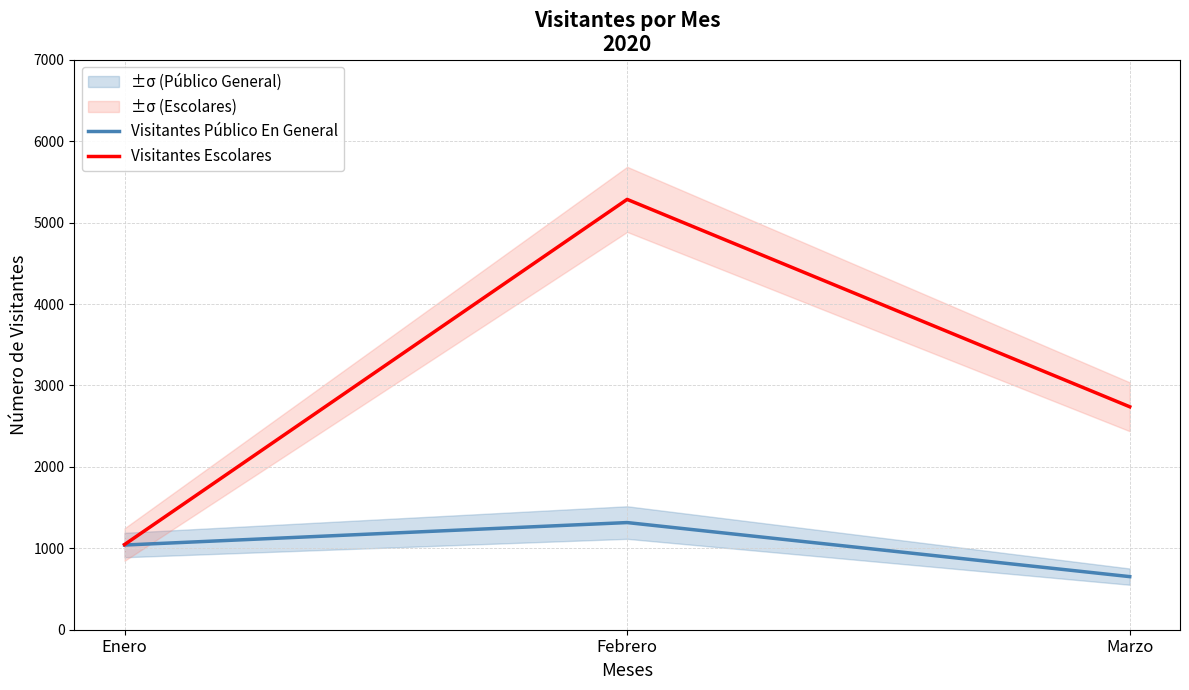

The value of Visitantes Público En General at Enero is 251. True or false?

False